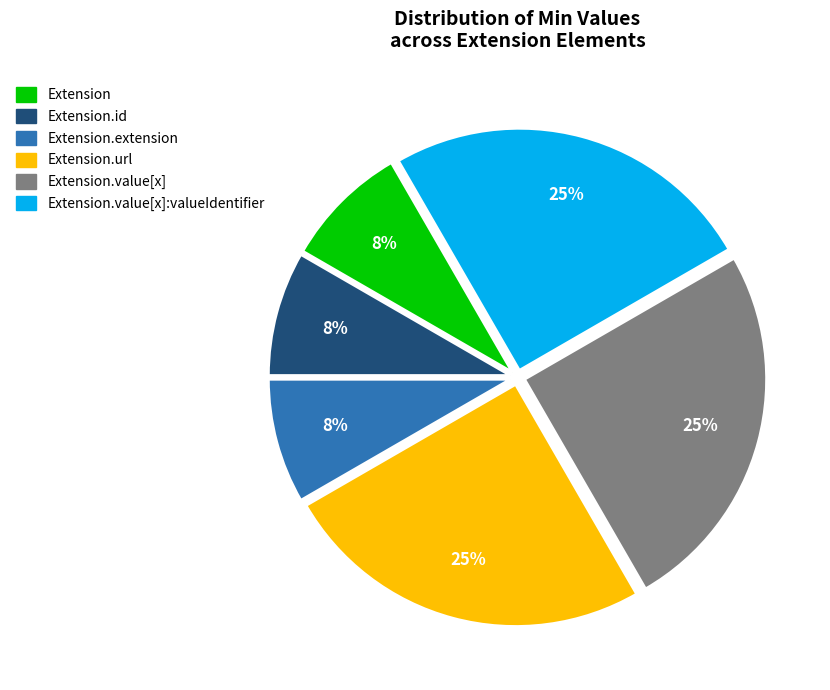

Does any single category account for the majority?

No